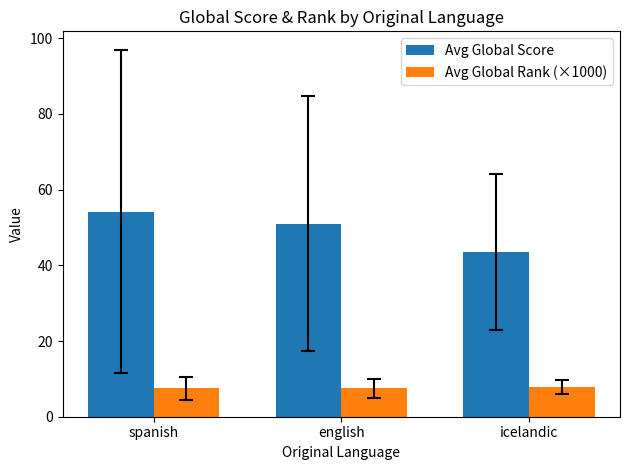

At how many categories does at least one series exceed 11?

3